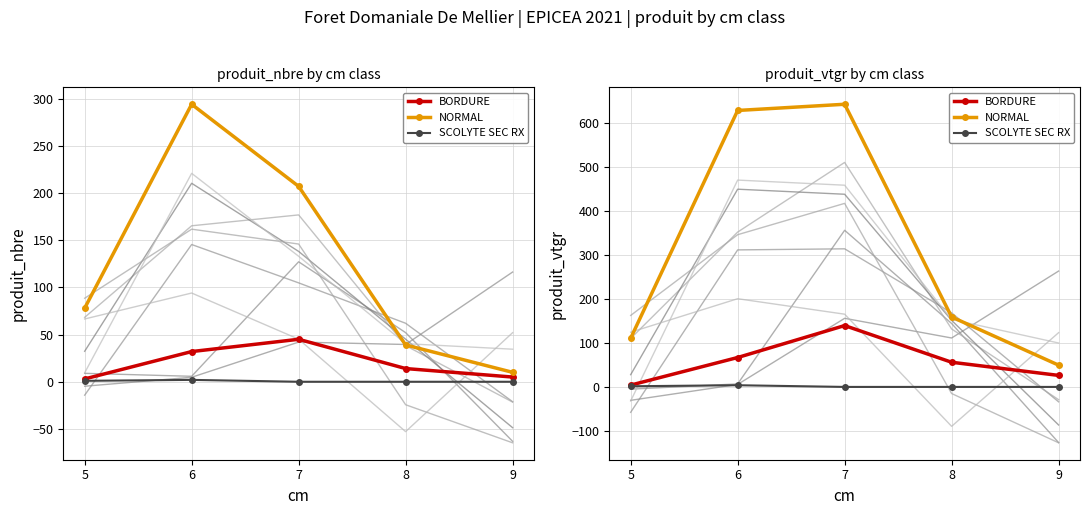

True or false: NORMAL and SCOLYTE SEC RX intersect in this chart.

False